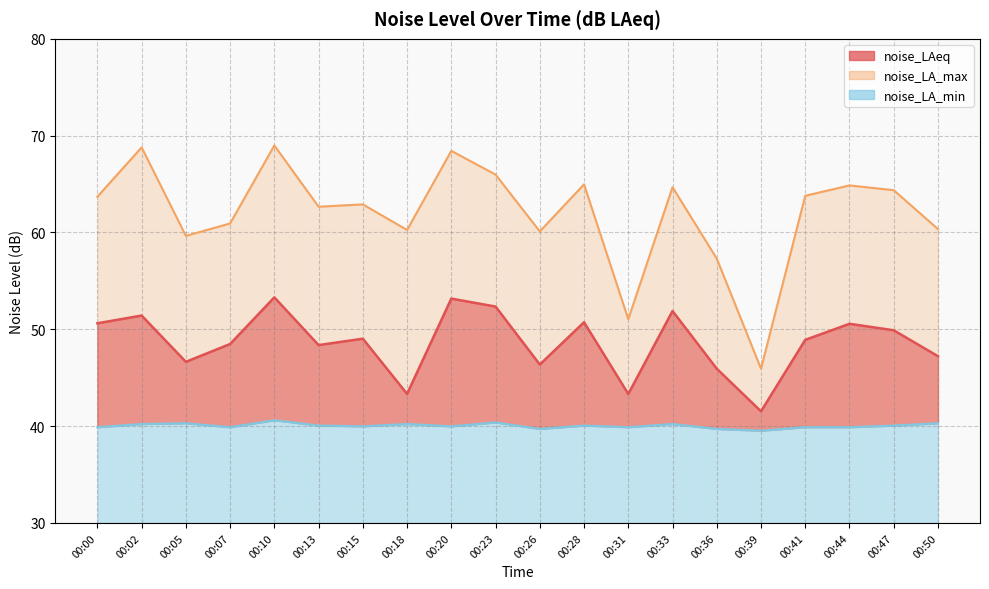

At which category does noise_LAeq reach its first local valley?

00:05